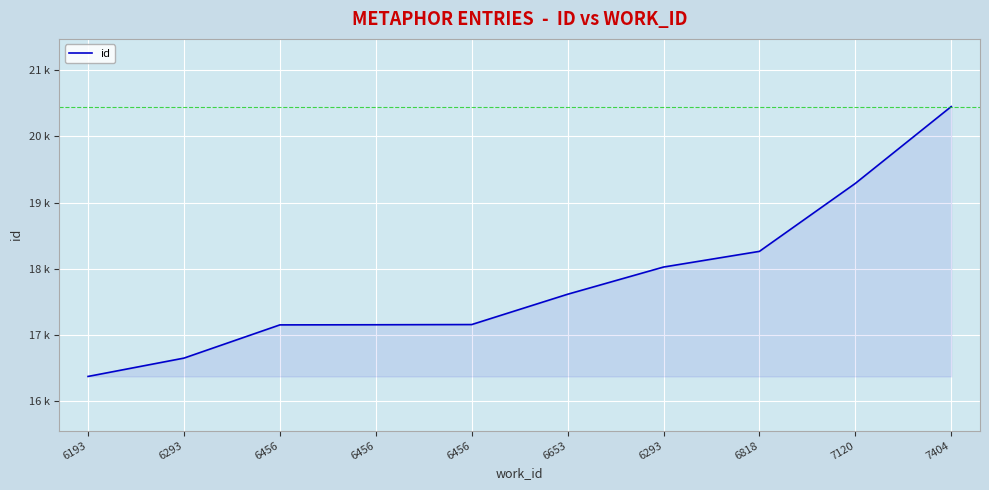

Reading left to right, extract all data points from this chart.

16374	16651	17153	17155	17158	17616	18027	18264	19291	20452